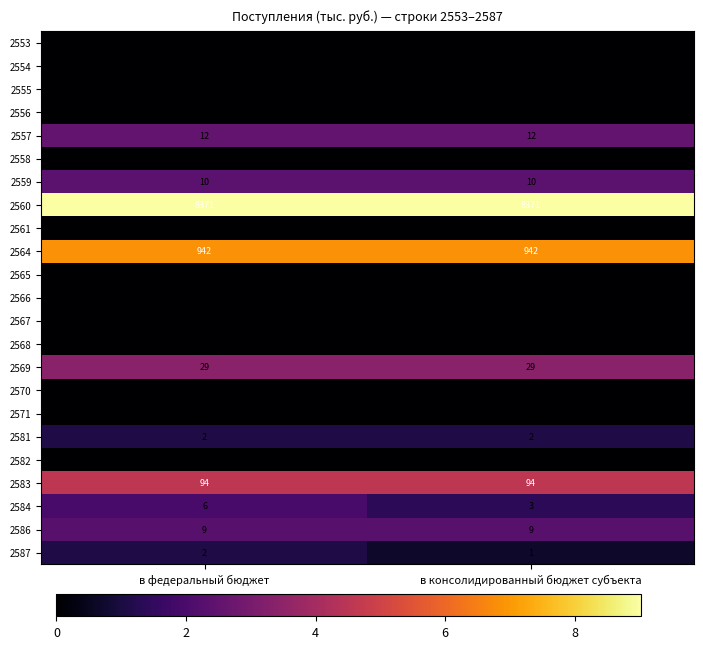

At how many categories does at least one series exceed 2?

2